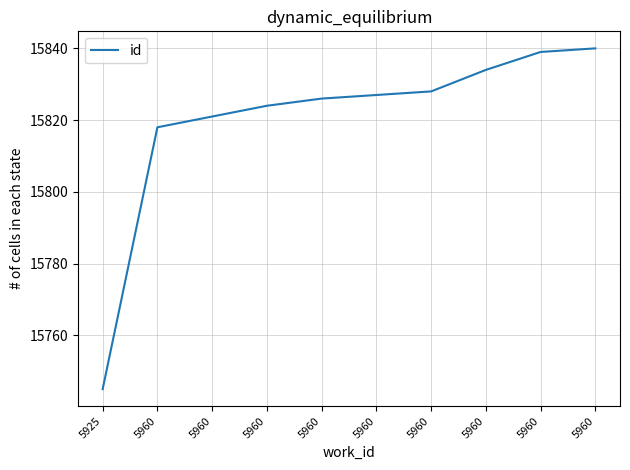

List the labels in order of value, largest first.

5960, 5960, 5960, 5960, 5960, 5960, 5960, 5960, 5960, 5925